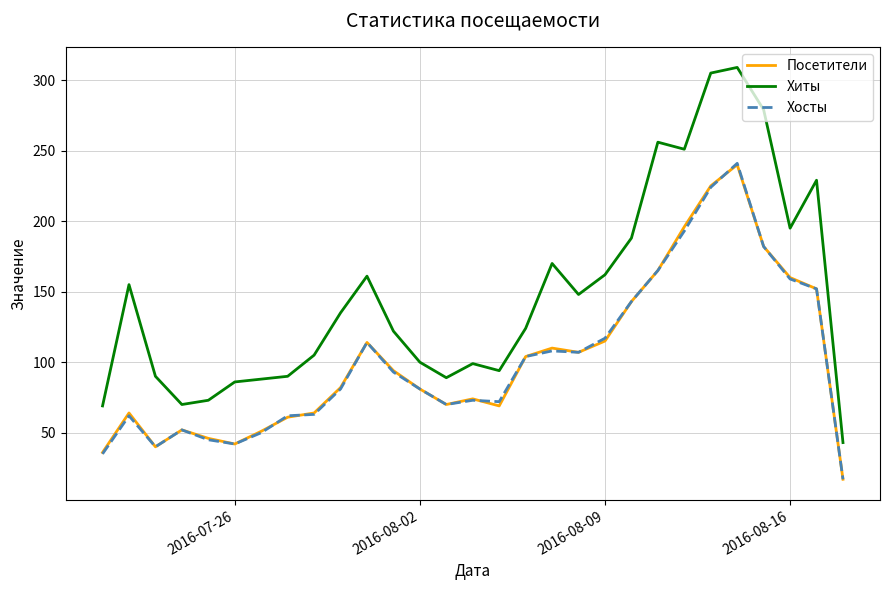

What is the difference between the maximum and minimum values in the Посетители series?

223